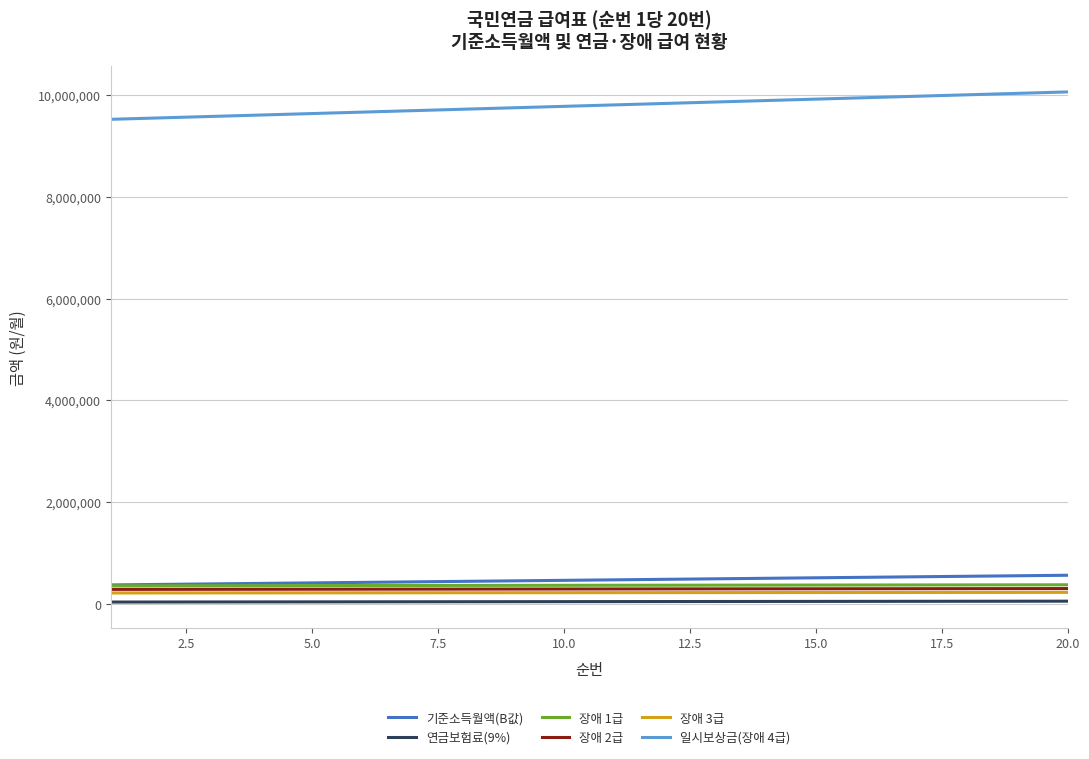

How many lines are shown in the chart?

6